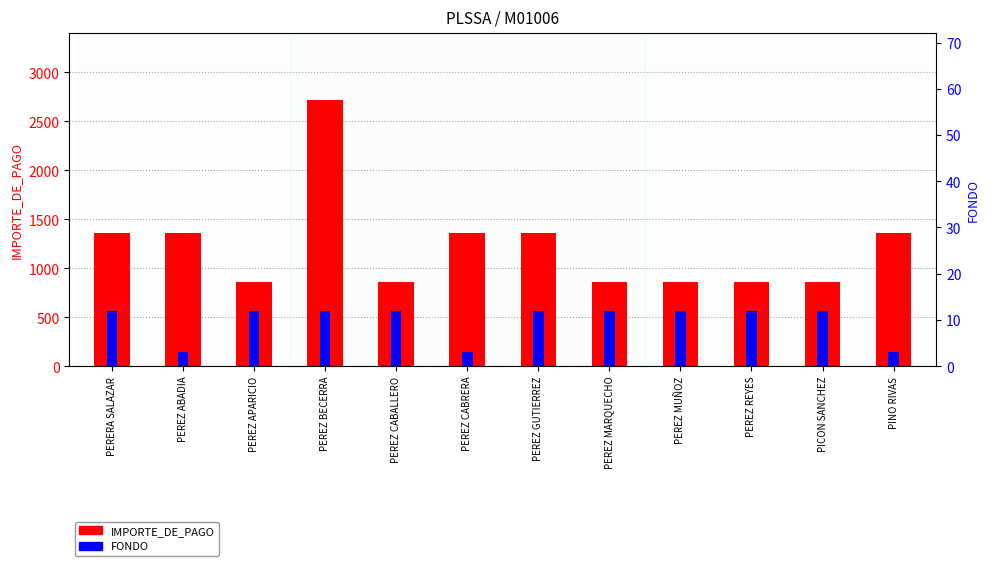

Which series changed the most between PEREZ REYES and PICON SANCHEZ?

IMPORTE_DE_PAGO